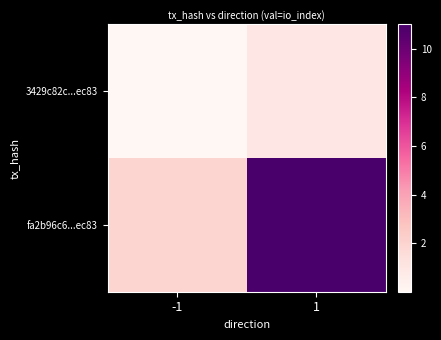

Reading right to left, extract all data points from this chart.

3429c82c...ec83: 1=1.0	-1=0.0
fa2b96c6...ec83: 1=11.0	-1=2.0